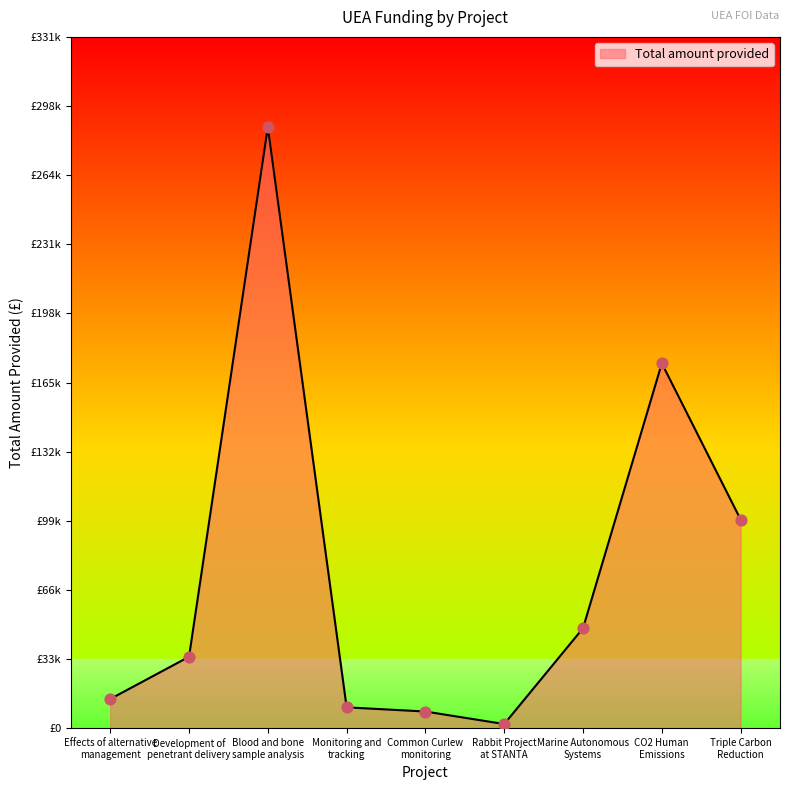

Approximately how many times larger is the value at Rabbit Project
at STANTA compared to Development of
penetrant delivery?

0.1